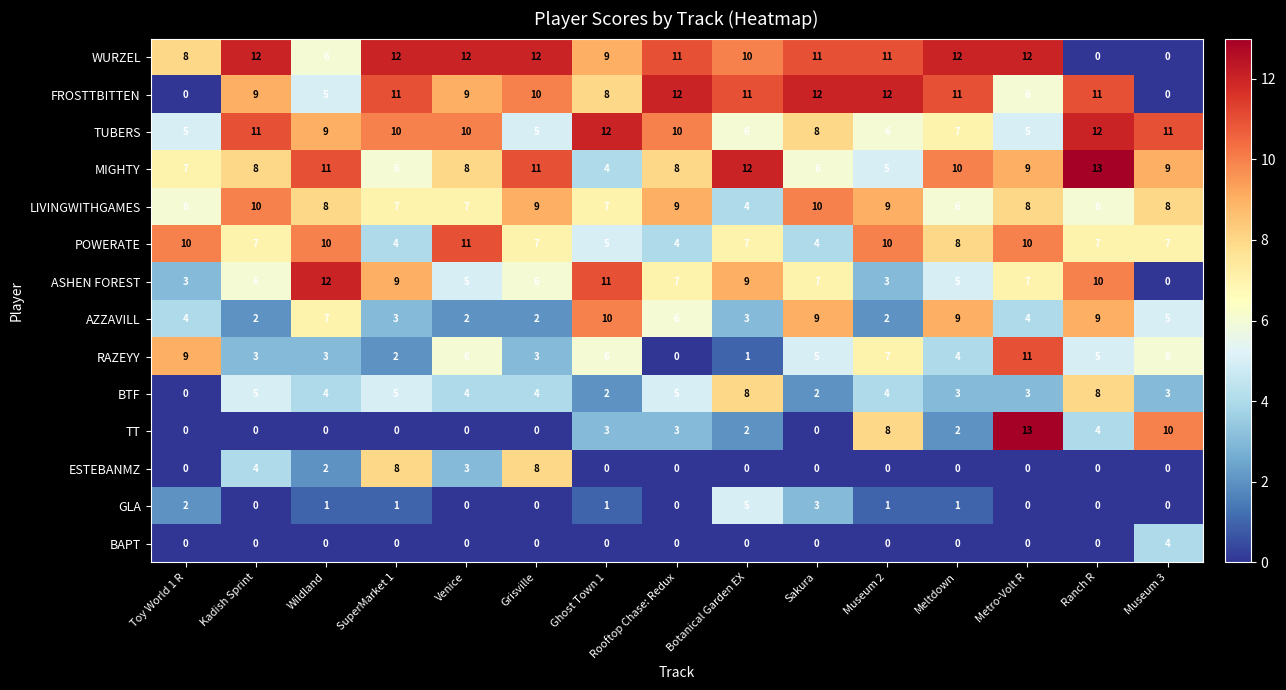

The BAPT series shows 0 at Meltdown. True or false?

True